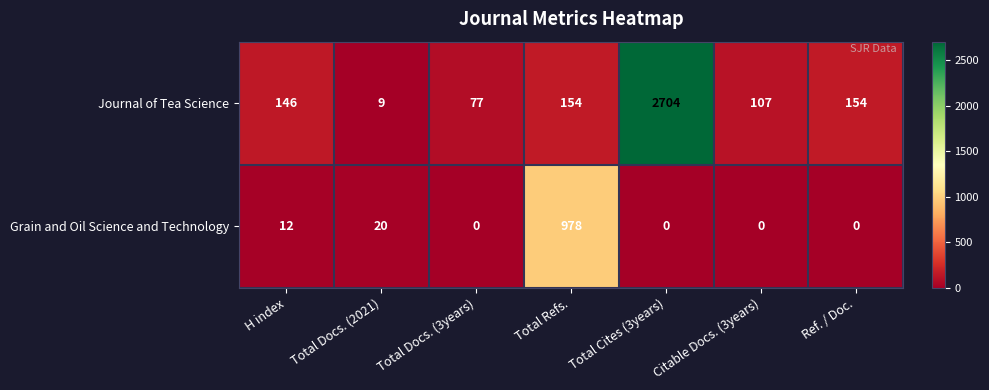

The Grain and Oil Science and Technology series shows 0 at Citable Docs. (3years). True or false?

True